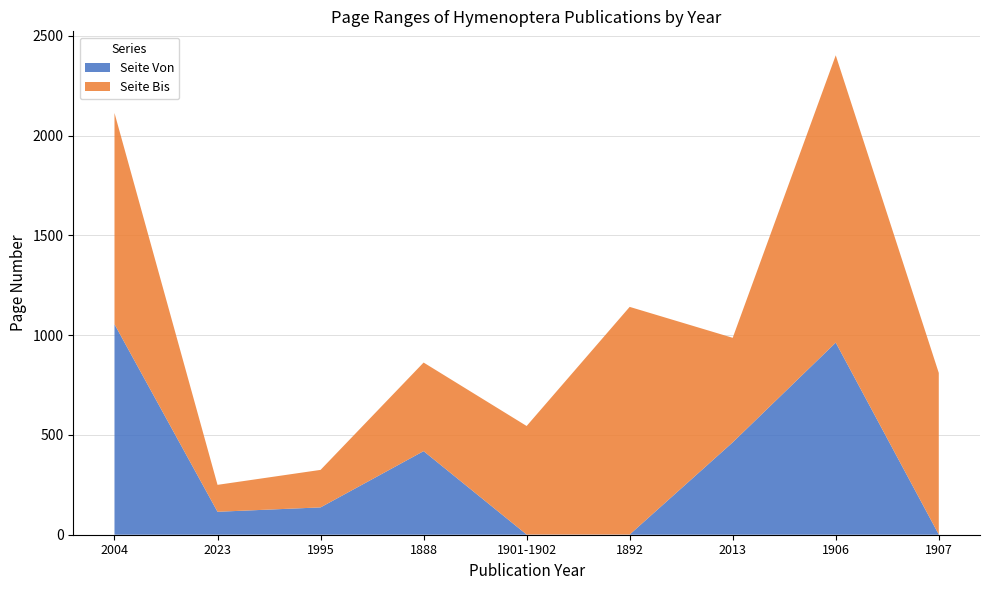

At how many categories does at least one series exceed 1375?

1